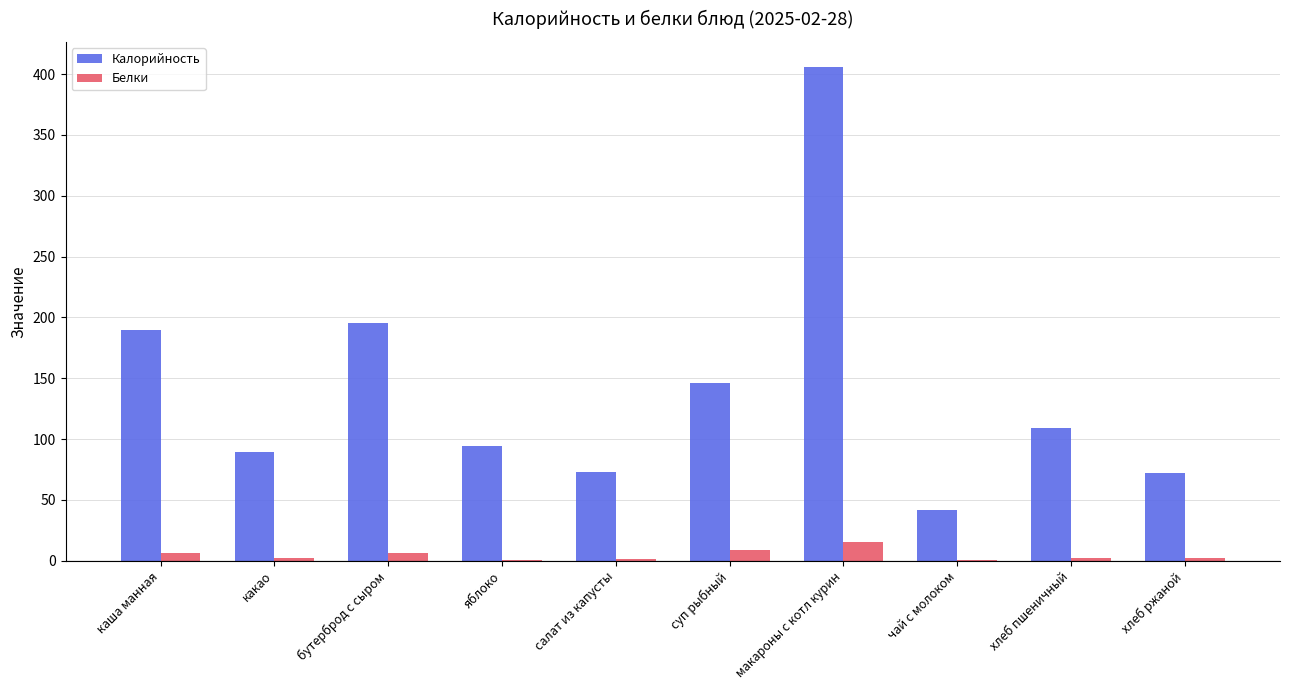

What is the sum of all Белки values?

46.2